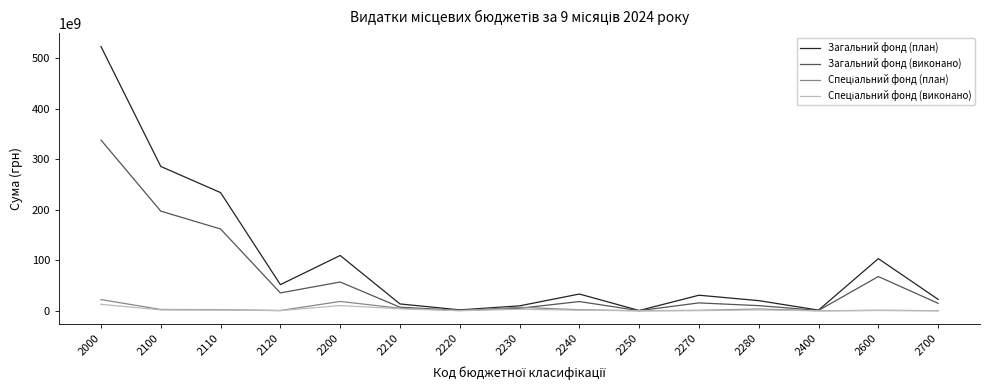

How many categories are shown in the chart?

15